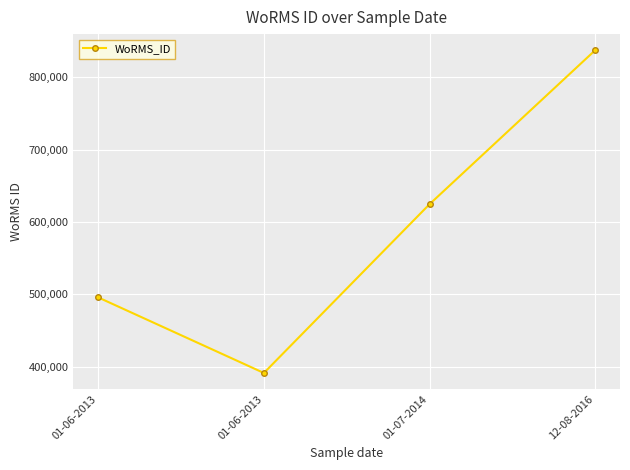

Reading left to right, transcribe all the data shown in this chart.

495804	391509	624513	837075